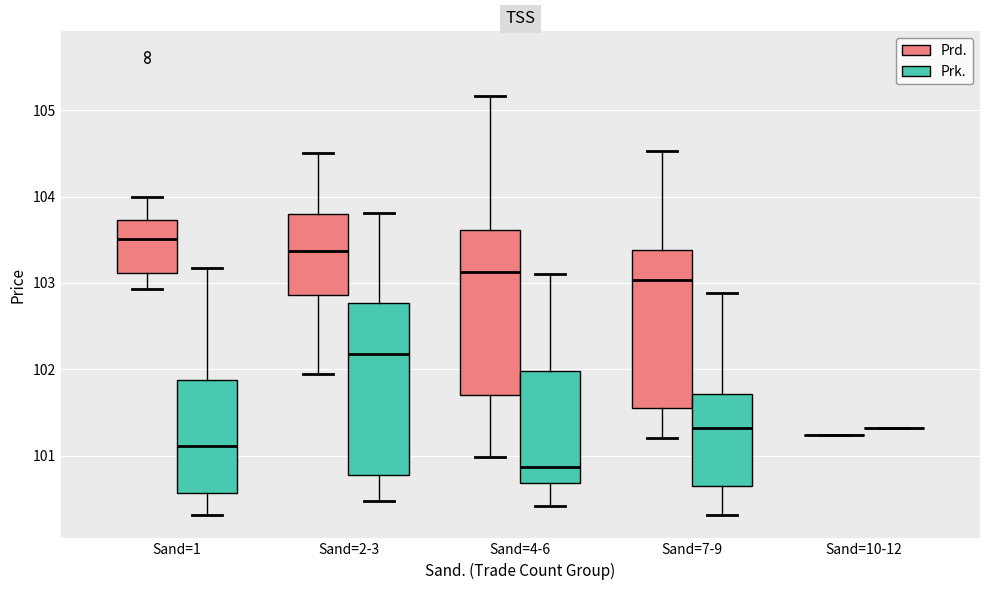

Reading left to right, read every box against the y-axis: the position of its median line, the range the box covers, and the ends of its whiskers. The values are not printed on the chart, so give them approximately, as read against the axis.

Sand=1 (Prd.): median 103.5, box 103.1 to 103.7, whiskers 102.9 to 104.0
Sand=1 (Prk.): median 101.1, box 100.6 to 101.9, whiskers 100.3 to 103.2
Sand=2-3 (Prd.): median 103.4, box 102.9 to 103.8, whiskers 101.9 to 104.5
Sand=2-3 (Prk.): median 102.2, box 100.8 to 102.8, whiskers 100.5 to 103.8
Sand=4-6 (Prd.): median 103.1, box 101.7 to 103.6, whiskers 101.0 to 105.2
Sand=4-6 (Prk.): median 100.9, box 100.7 to 102.0, whiskers 100.4 to 103.1
Sand=7-9 (Prd.): median 103.0, box 101.6 to 103.4, whiskers 101.2 to 104.5
Sand=7-9 (Prk.): median 101.3, box 100.7 to 101.7, whiskers 100.3 to 102.9
Sand=10-12 (Prd.): box collapsed to a line at 101.2, whiskers 101.2 to 101.2
Sand=10-12 (Prk.): box collapsed to a line at 101.3, whiskers 101.3 to 101.3